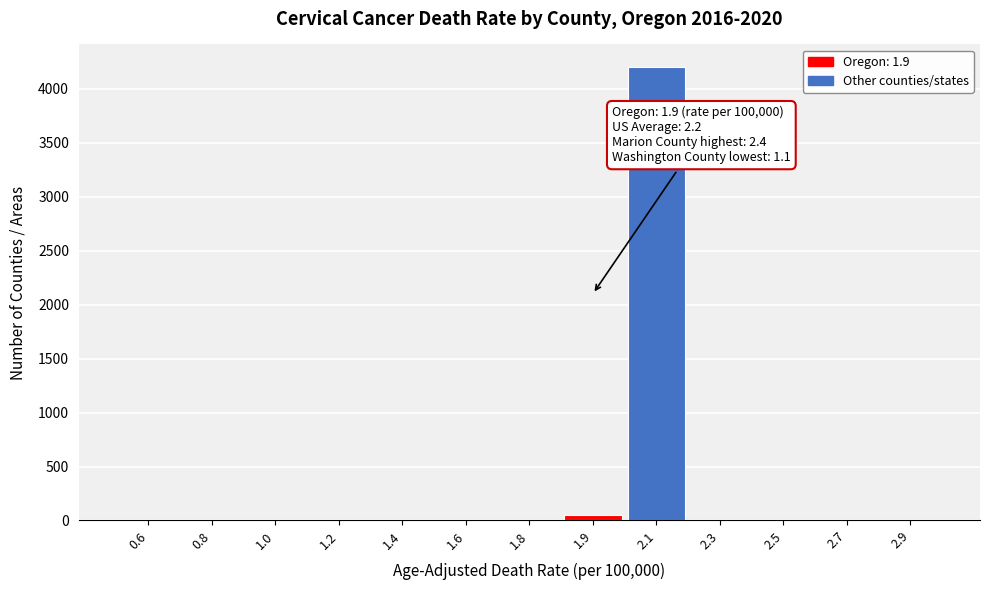

Which has a higher value, 2.1 or 2.5?

2.1